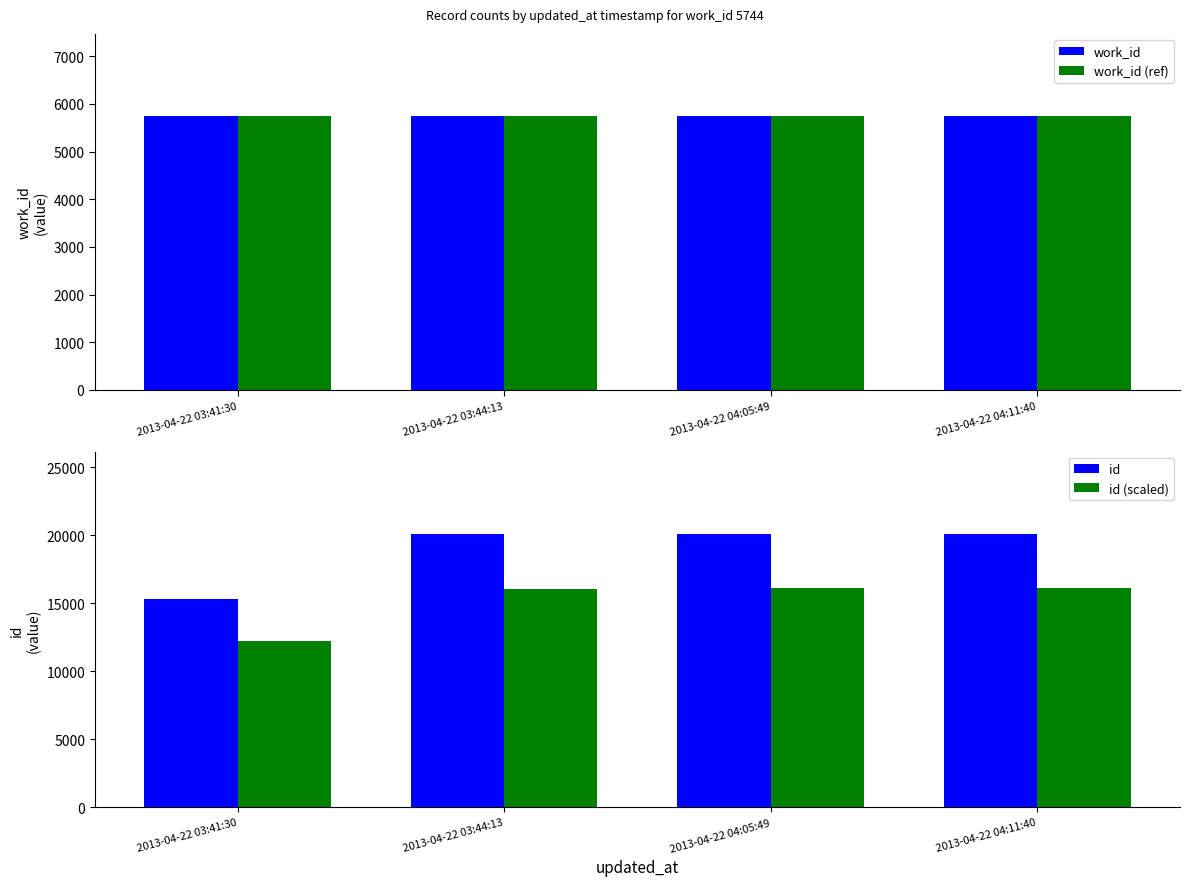

At which label does id reach its minimum?

2013-04-22 03:41:30